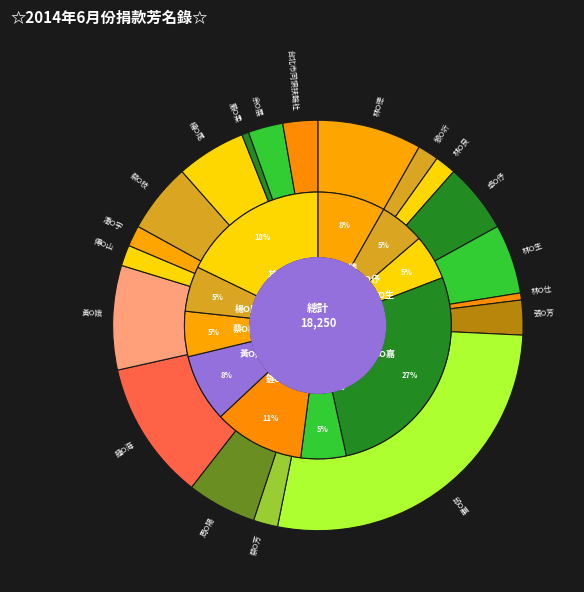

Is 鍾O海 the majority of the pie?

No